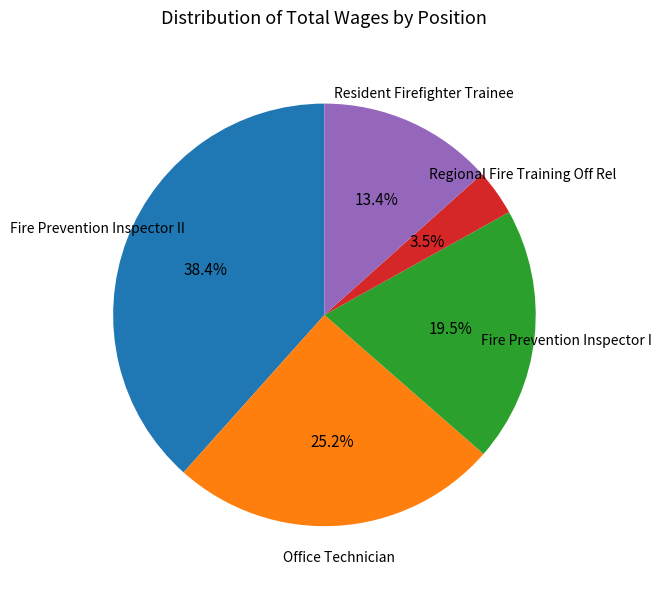

Is there a majority slice in this chart?

No